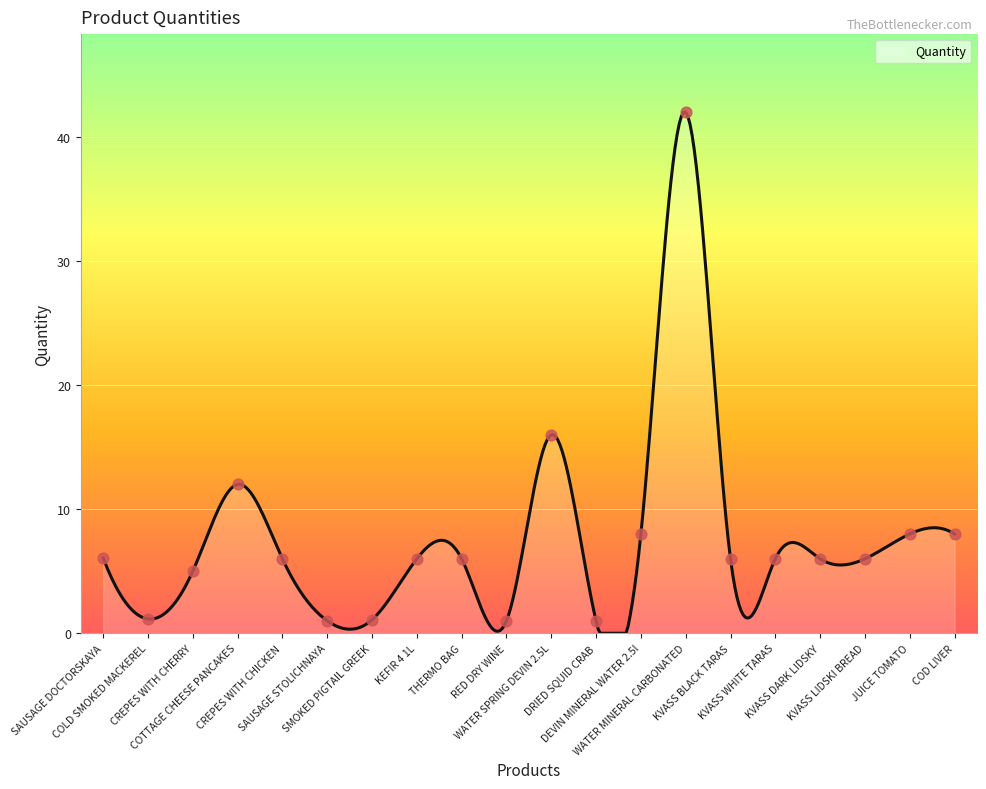

What is the difference between the maximum and minimum values?

42.0